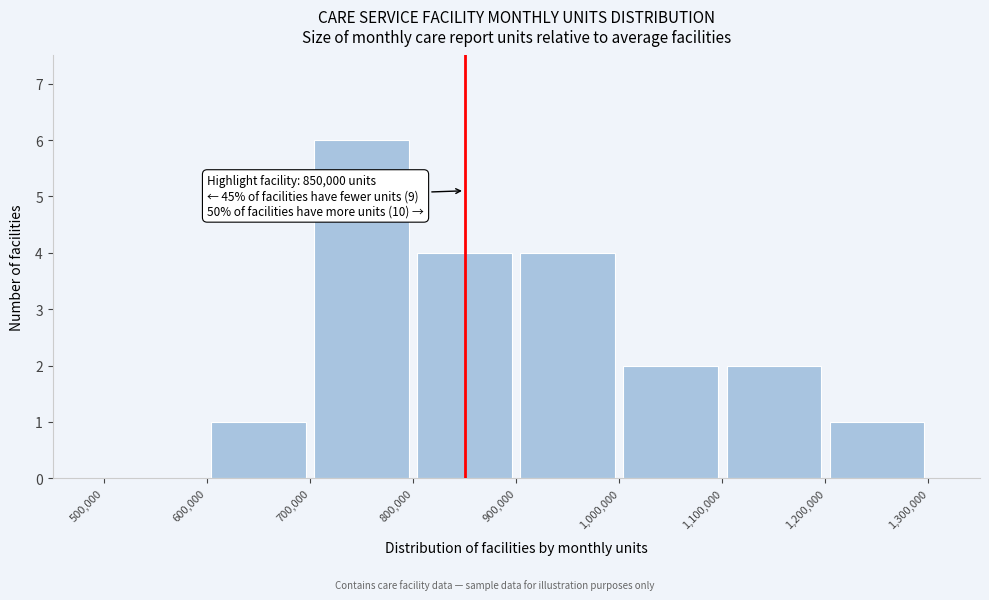

Over which range of the x-axis is the bar tallest?

700,000 to 800,000